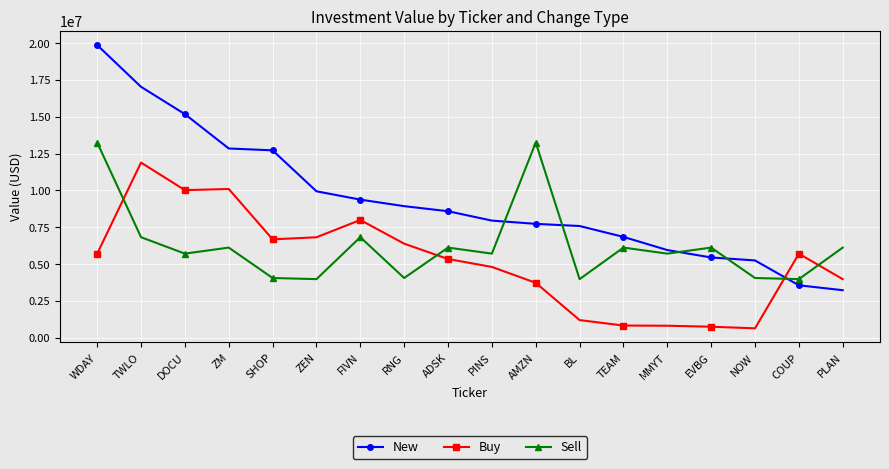

Which series has the widest spread of values?

New